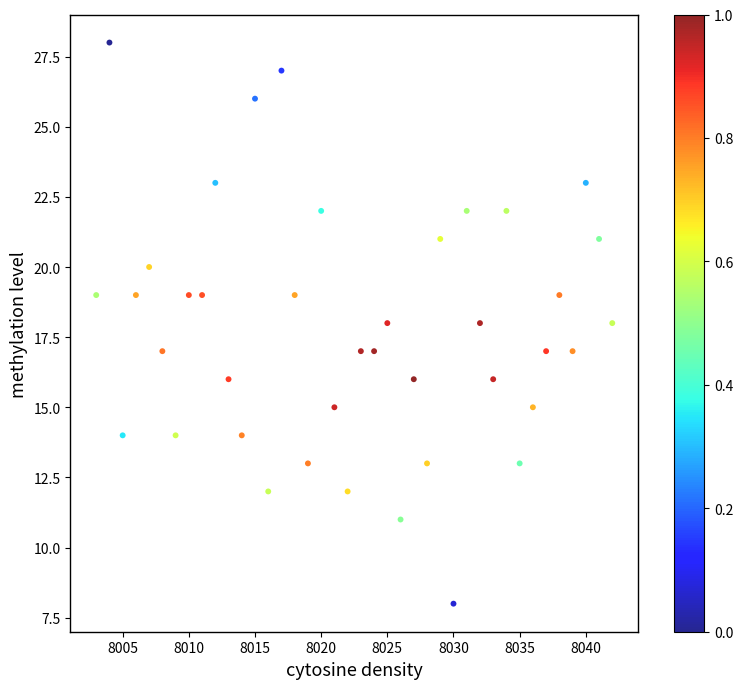

What is the range of X values (max minus min)?

39